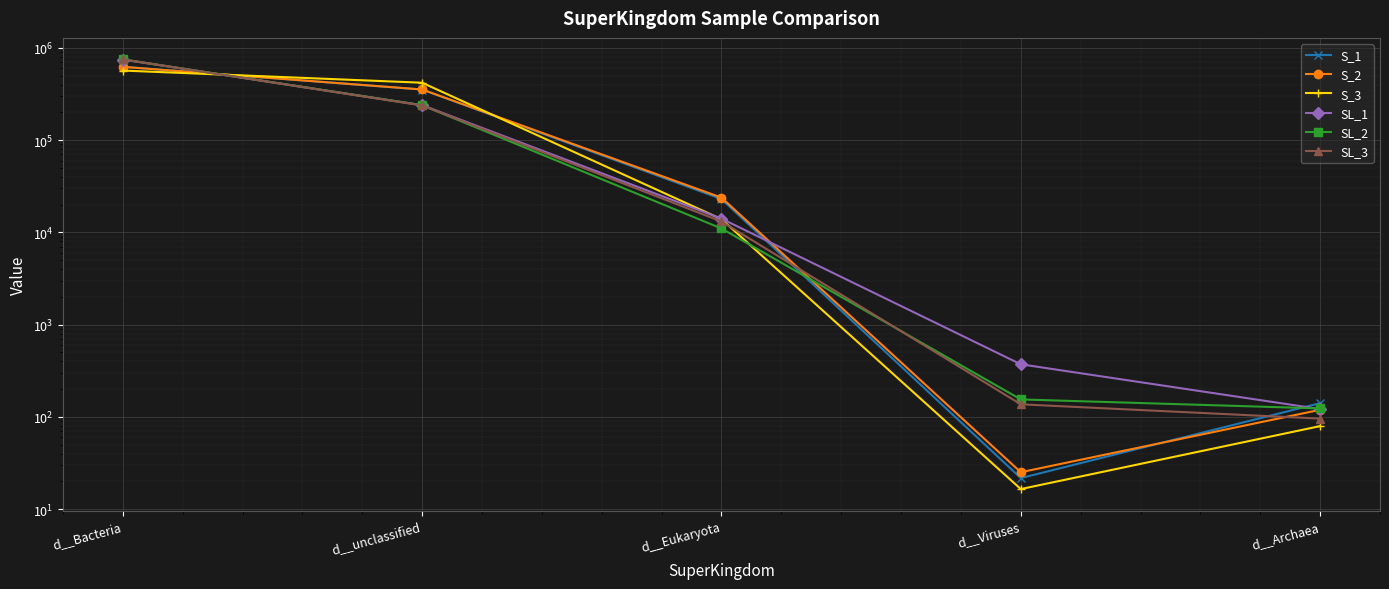

True or false: S_3 has more than 2 interior local peaks.

False